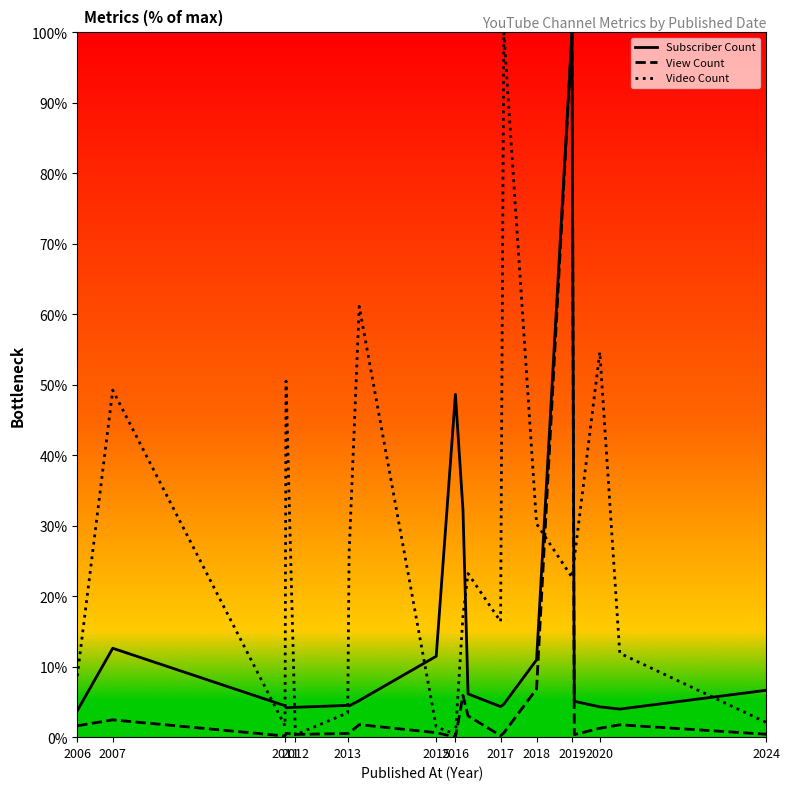

Which series has the largest total across all categories?

Video Count